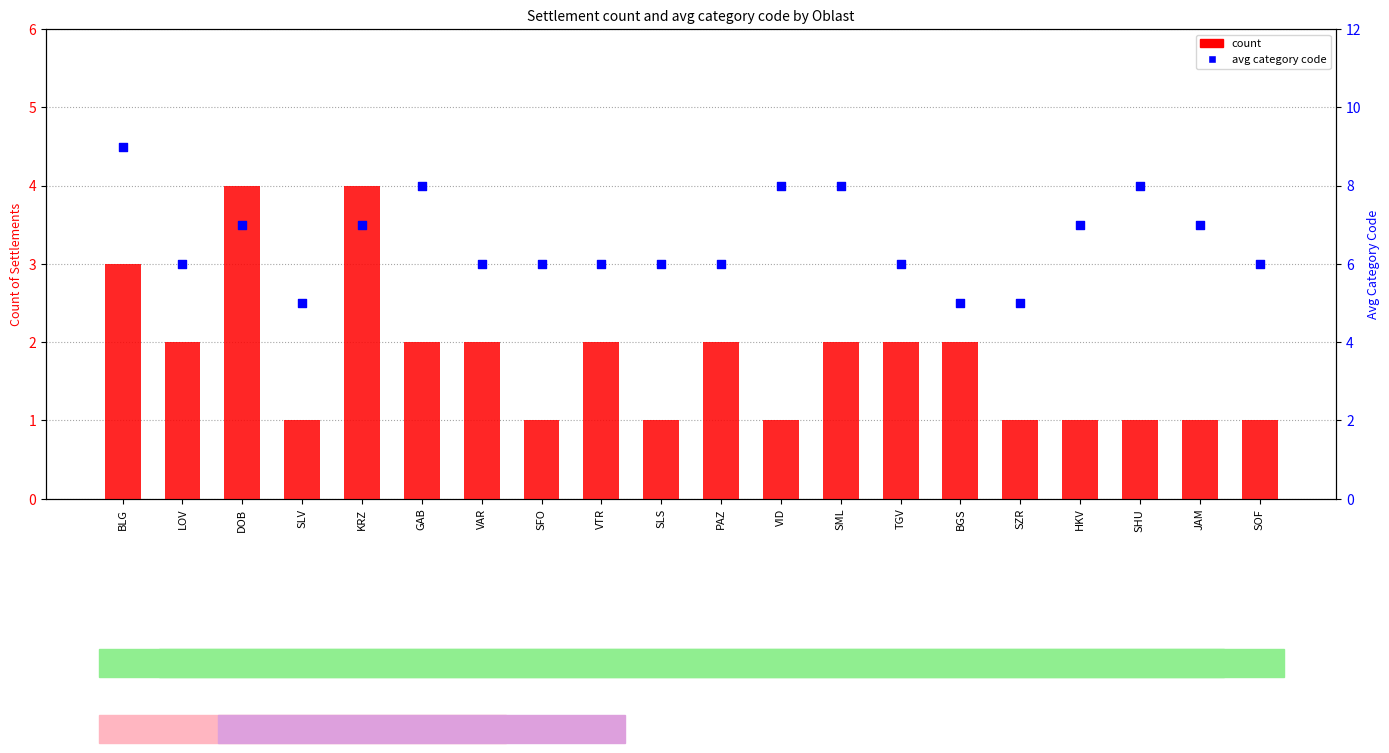

At how many categories does at least one series exceed 4?

20